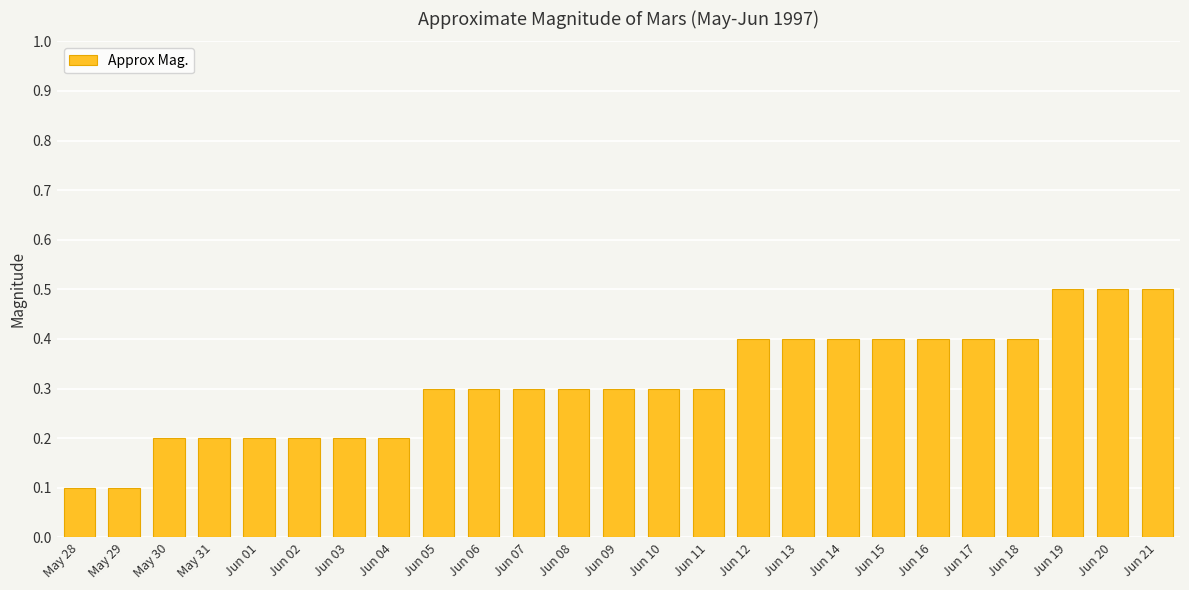

Reading left to right, list all the values displayed in this chart.

0.1	0.1	0.2	0.2	0.2	0.2	0.2	0.2	0.3	0.3	0.3	0.3	0.3	0.3	0.3	0.4	0.4	0.4	0.4	0.4	0.4	0.4	0.5	0.5	0.5